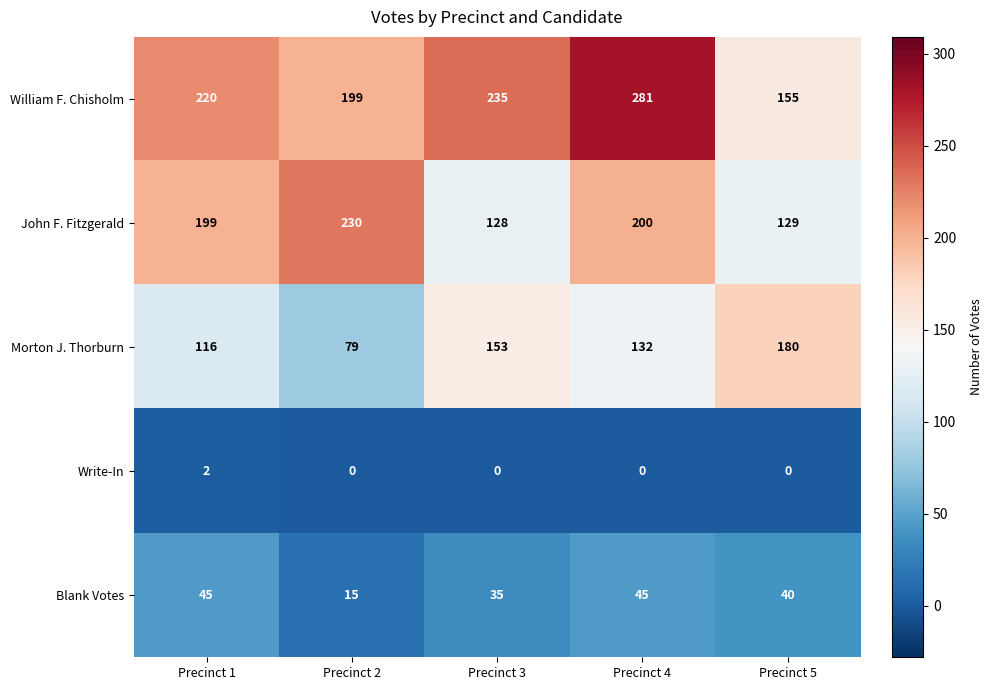

What is the sum of the Blank Votes values at Precinct 5 and Precinct 2?

55